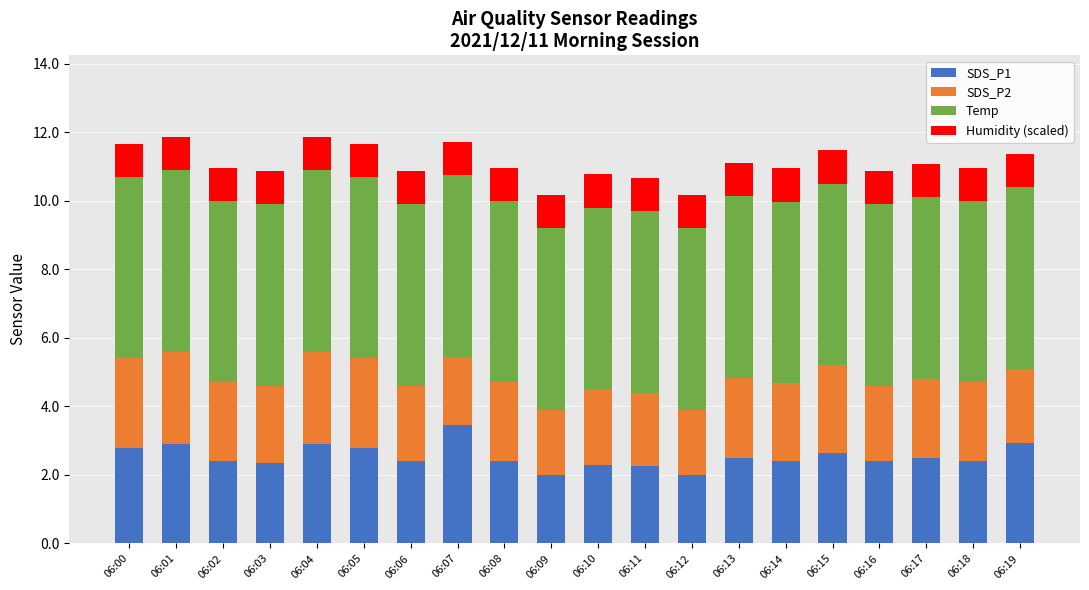

Count the number of categories in the chart.

20